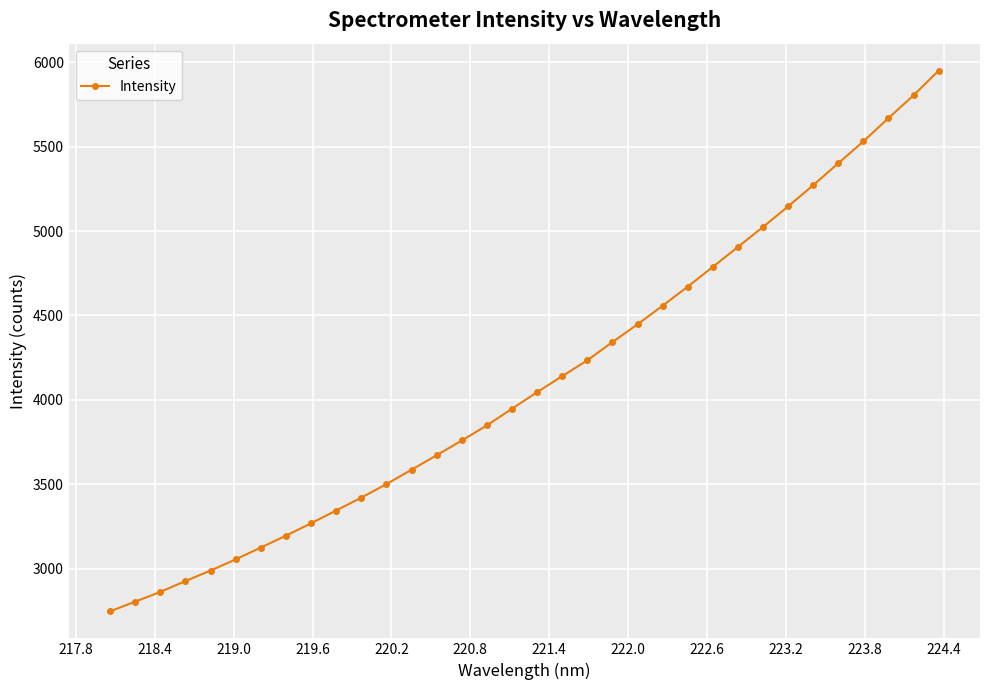

What is the difference between the second highest and minimum values?

3054.7